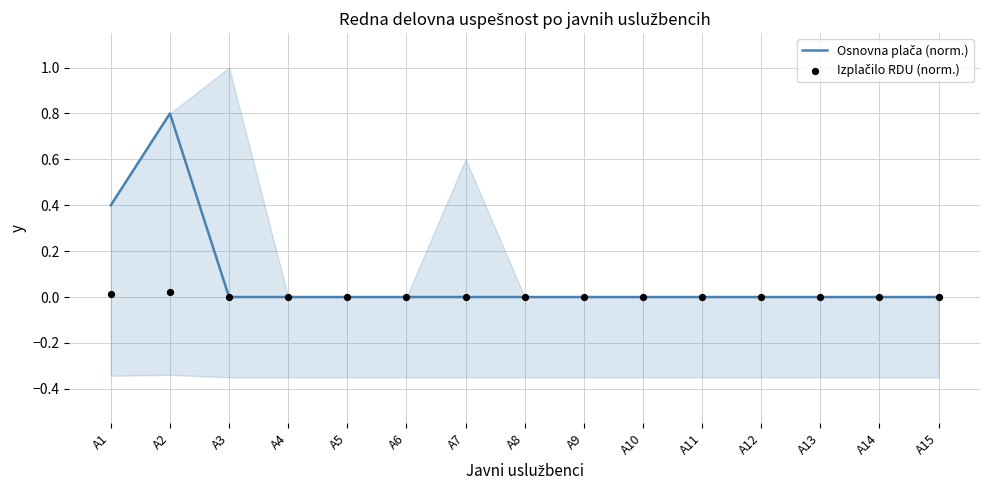

Which series reaches the maximum Y coordinate?

Osnovna plača (norm.)